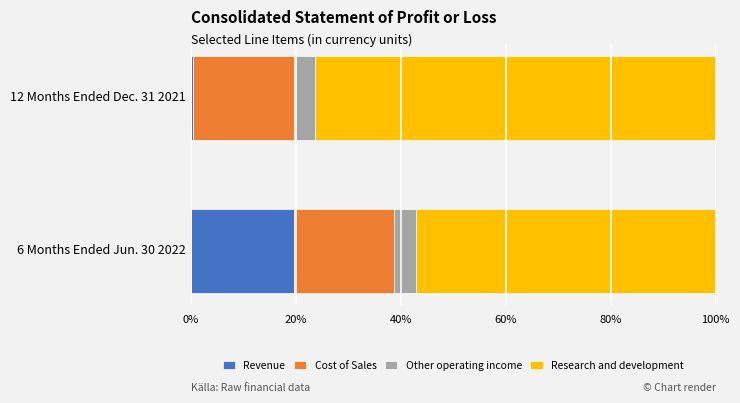

At which label does Revenue reach its peak?

6 Months Ended Jun. 30 2022